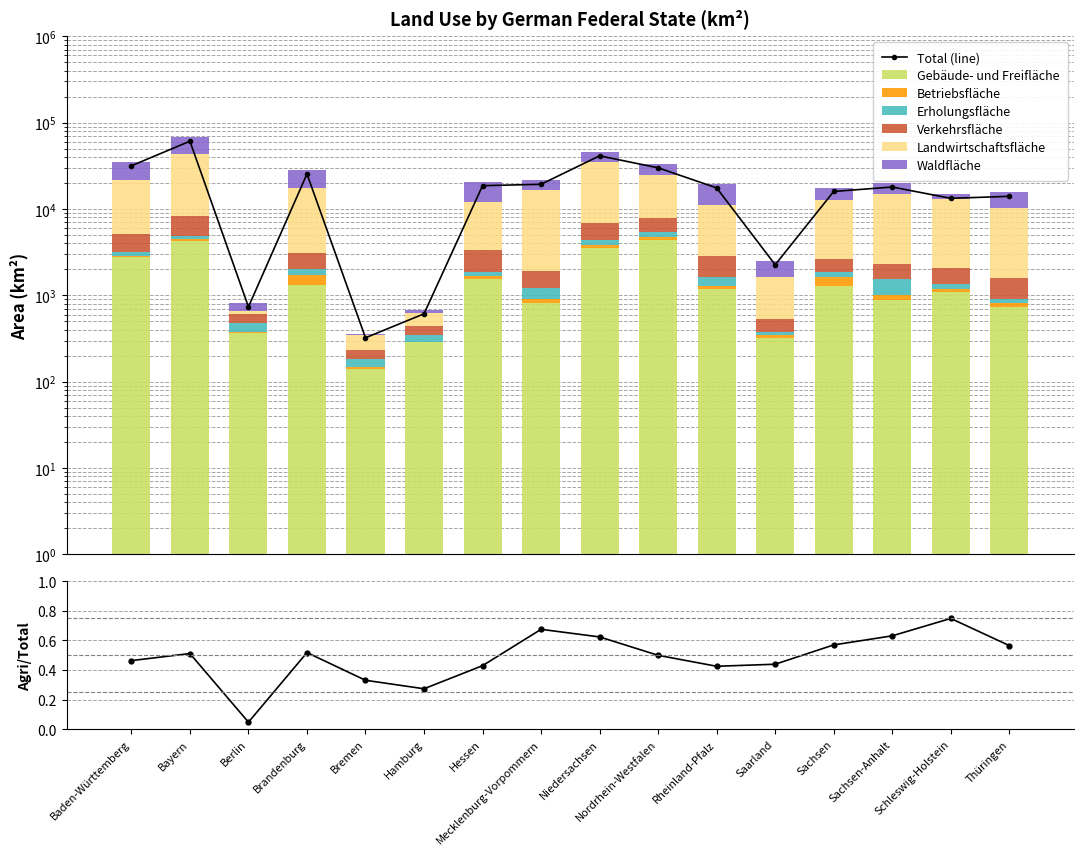

The Gebäude- und Freifläche series shows 1094.1 at Schleswig-Holstein. True or false?

True